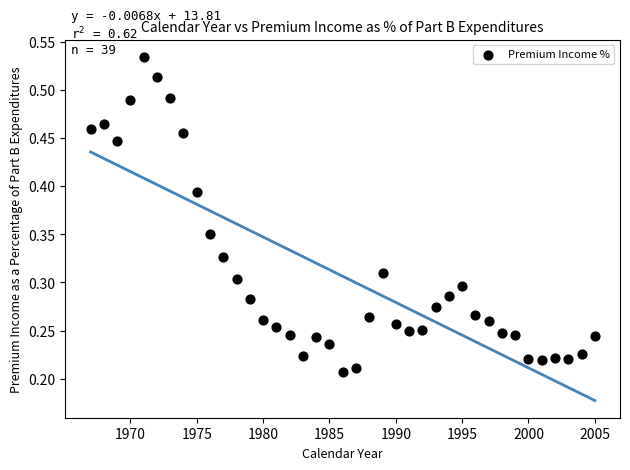

What is the range of X values (max minus min)?

38.0